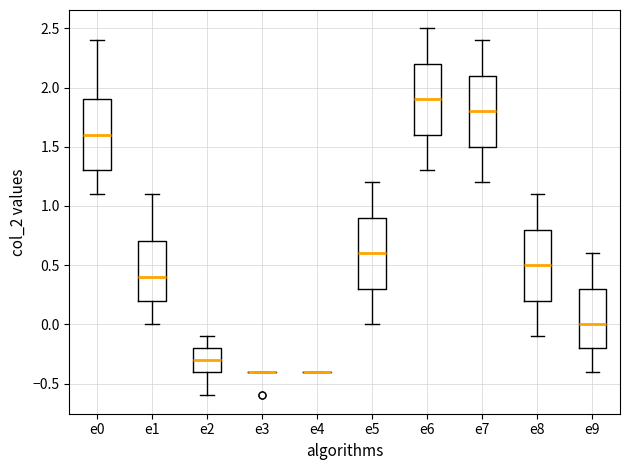

Where is the upper edge of the box for e2 on the y-axis? The values are not printed on the chart, so give them approximately, as read against the axis.

-0.2